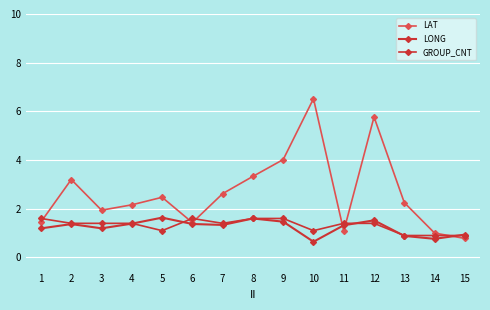

In GROUP_CNT, how many points are higher than both neighbors (excluding endpoints)?

1